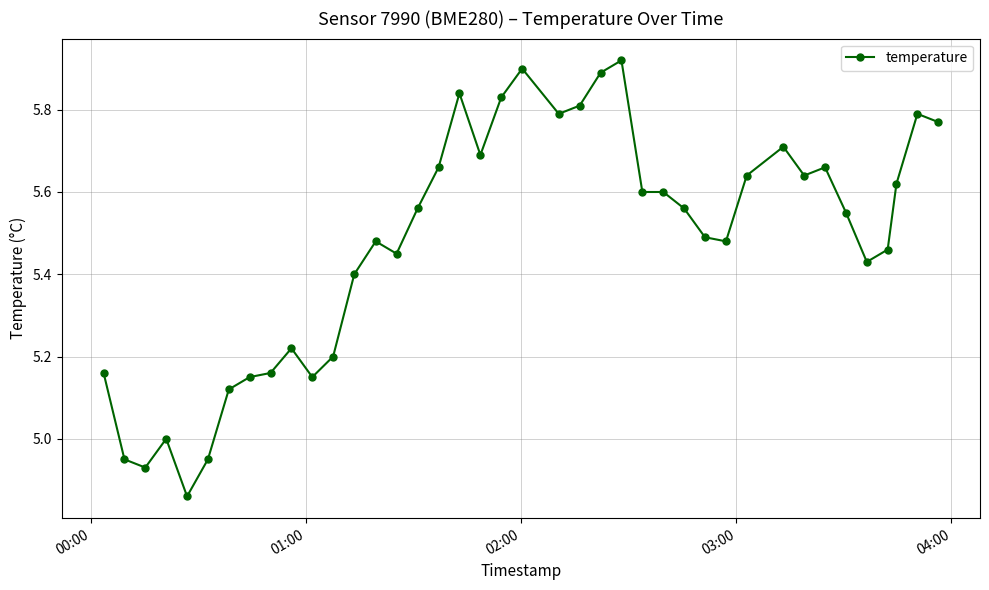

Is this an area chart (filled region under the line)?

No